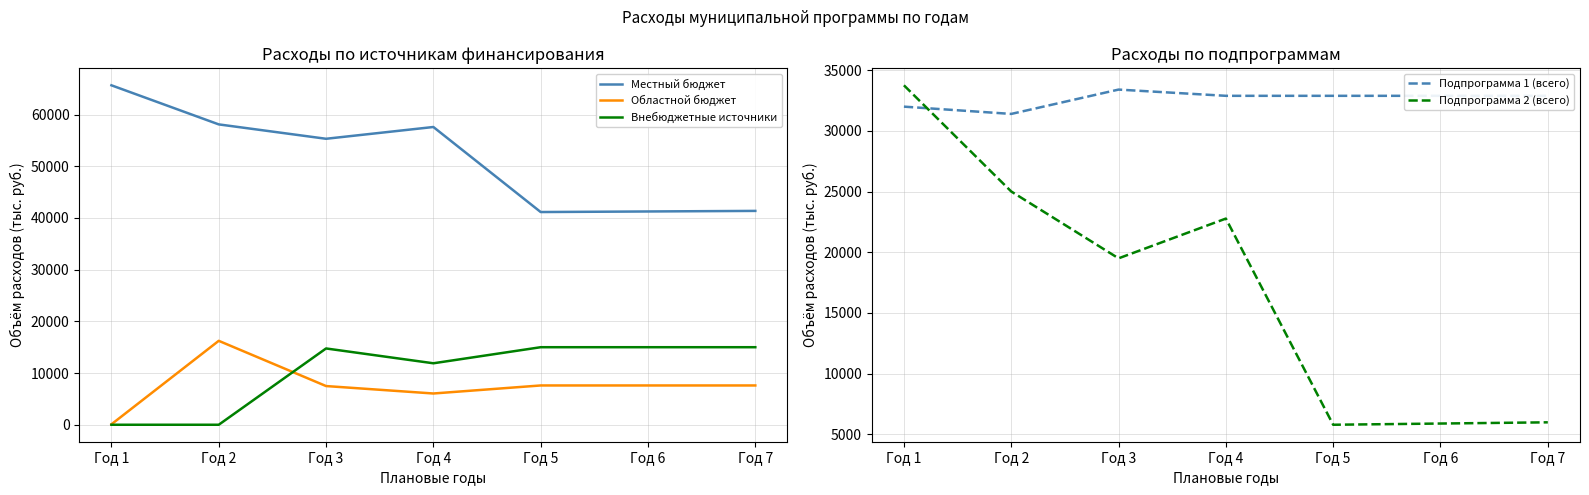

What is the difference between the maximum and second lowest values in the Местный бюджет series?

24407.0